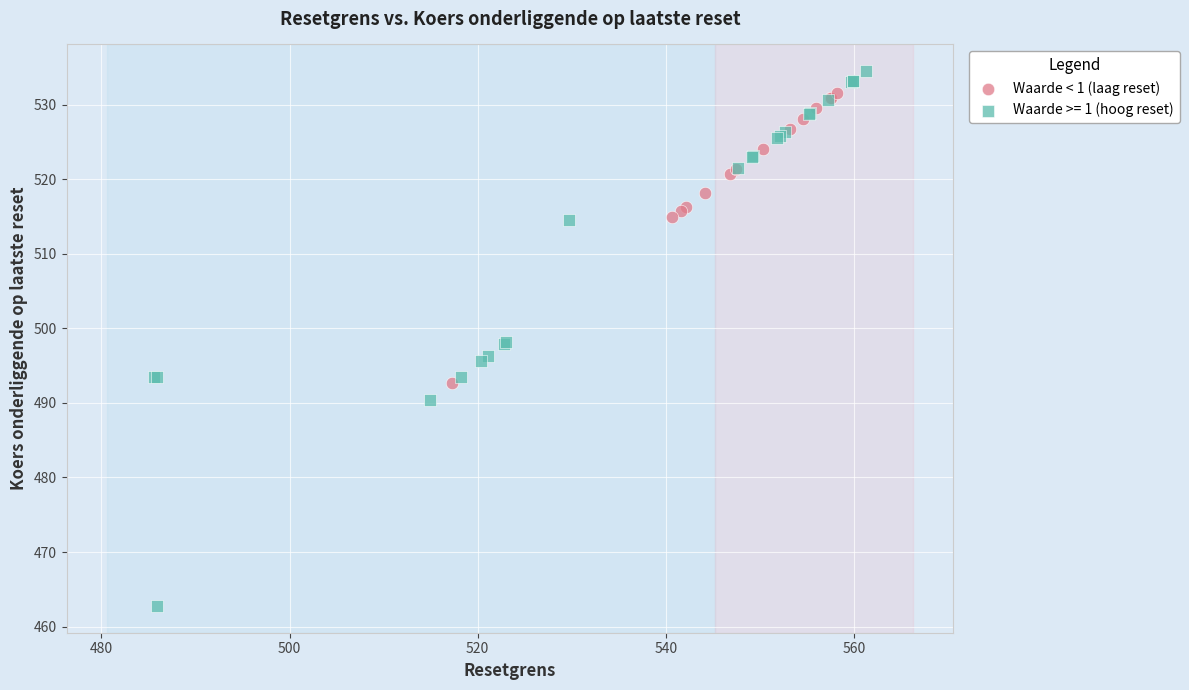

Which series has the largest Y range (max minus min)?

Waarde >= 1 (hoog reset)